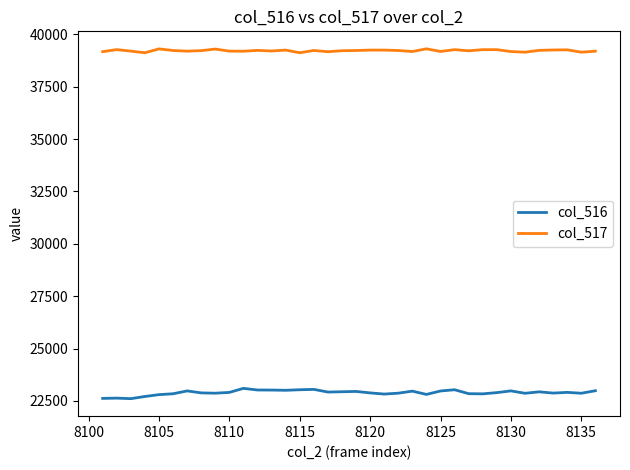

Does the chart have visible grid lines?

No